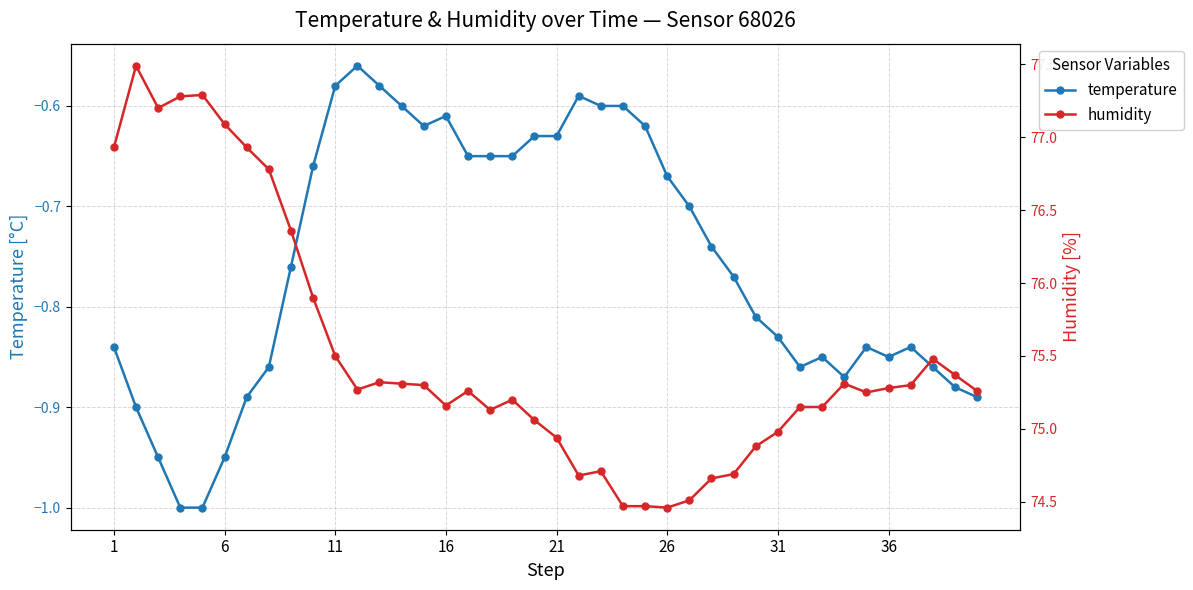

True or false: humidity has more than 2 points higher than both neighbors.

True